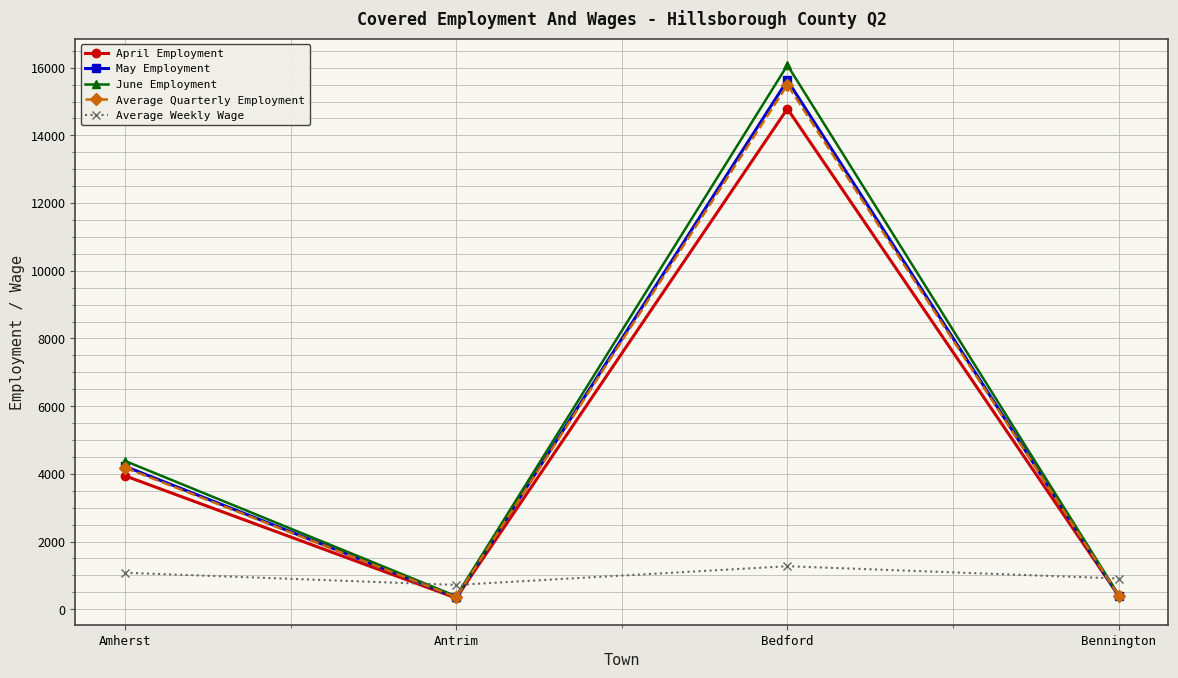

What is the average value of the May Employment series?

5150.5